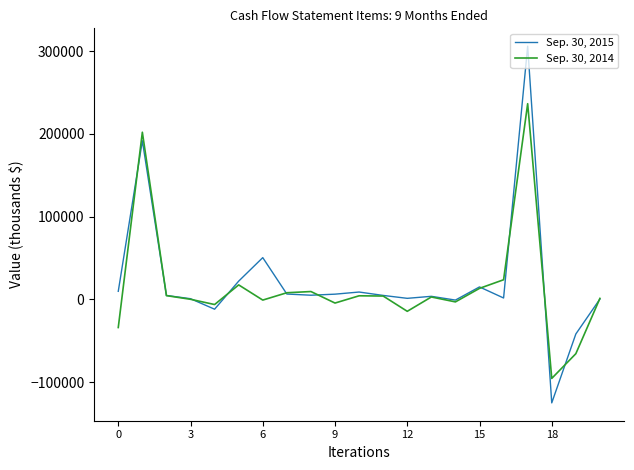

What is the greatest value displayed?

306145